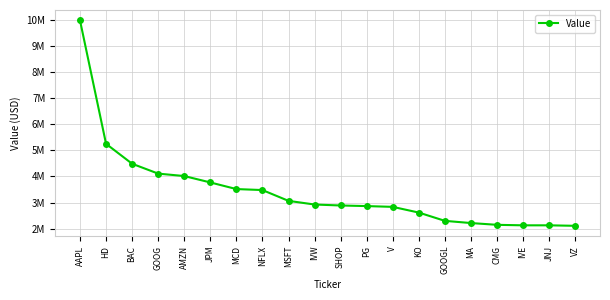

Does the chart have visible grid lines?

Yes